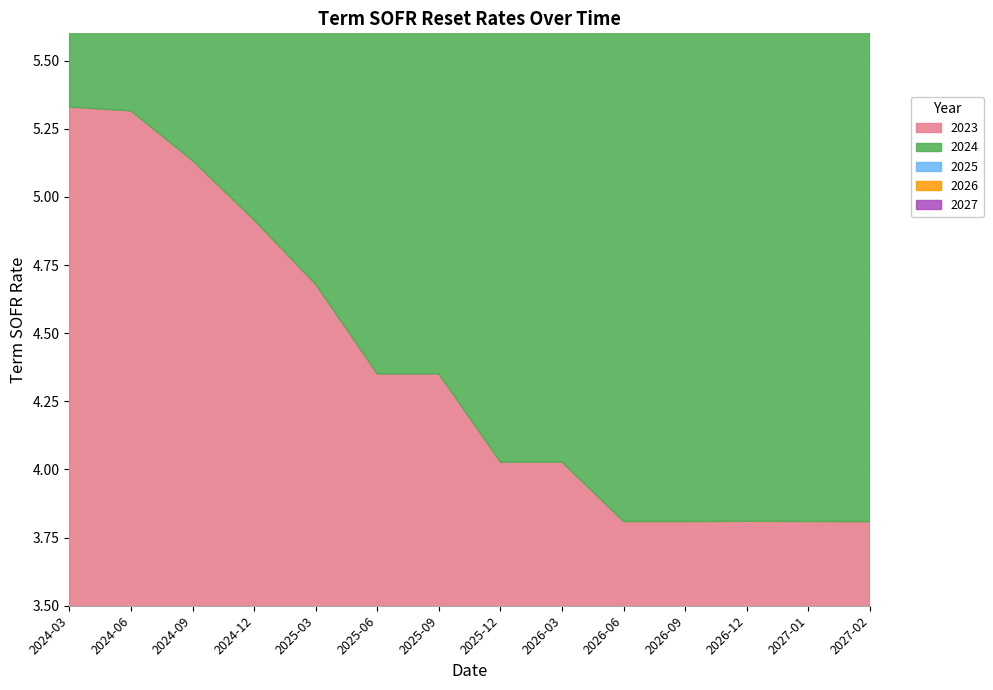

After their last crossing, which series has the higher values: 2027 or 2026?

2026